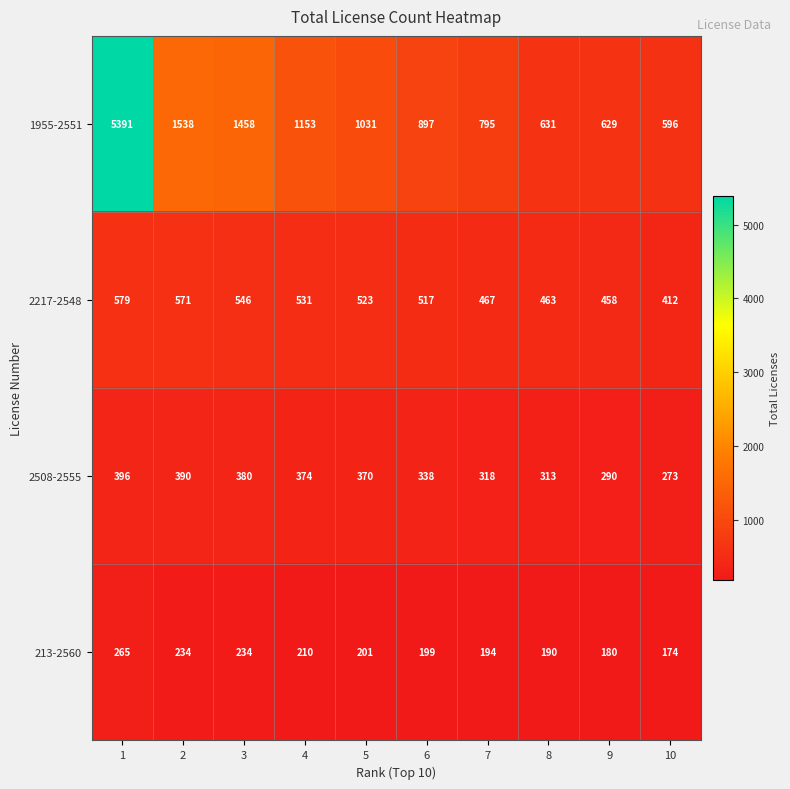

What value does the 2217-2548 series have at 1, to the nearest 10?

580